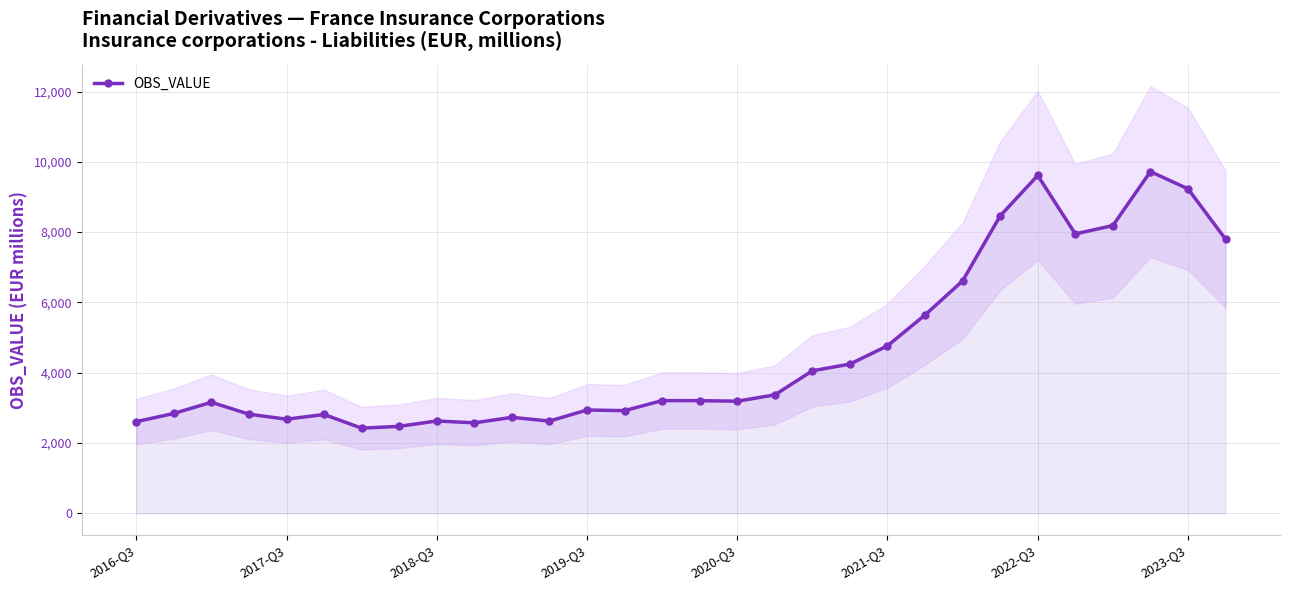

What is the ratio of the value at 22 to the value at 9?

2.6